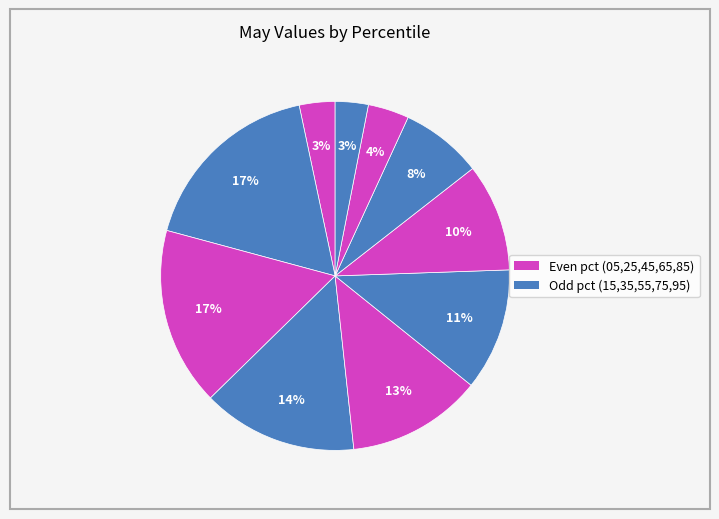

How many segments does this pie chart have?

10